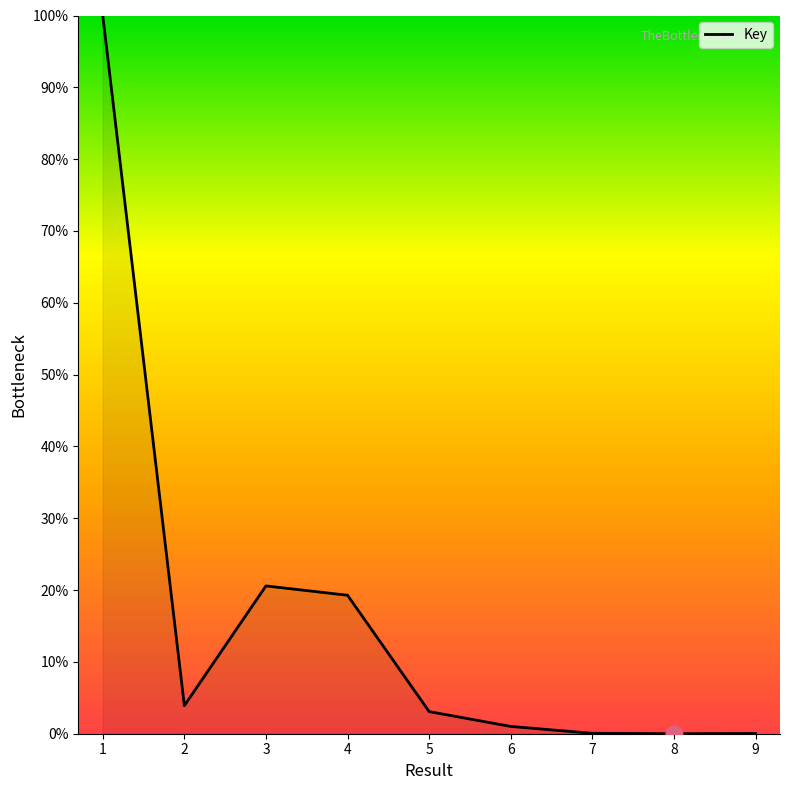

What is the change in value from 4 to 8?

-19.3